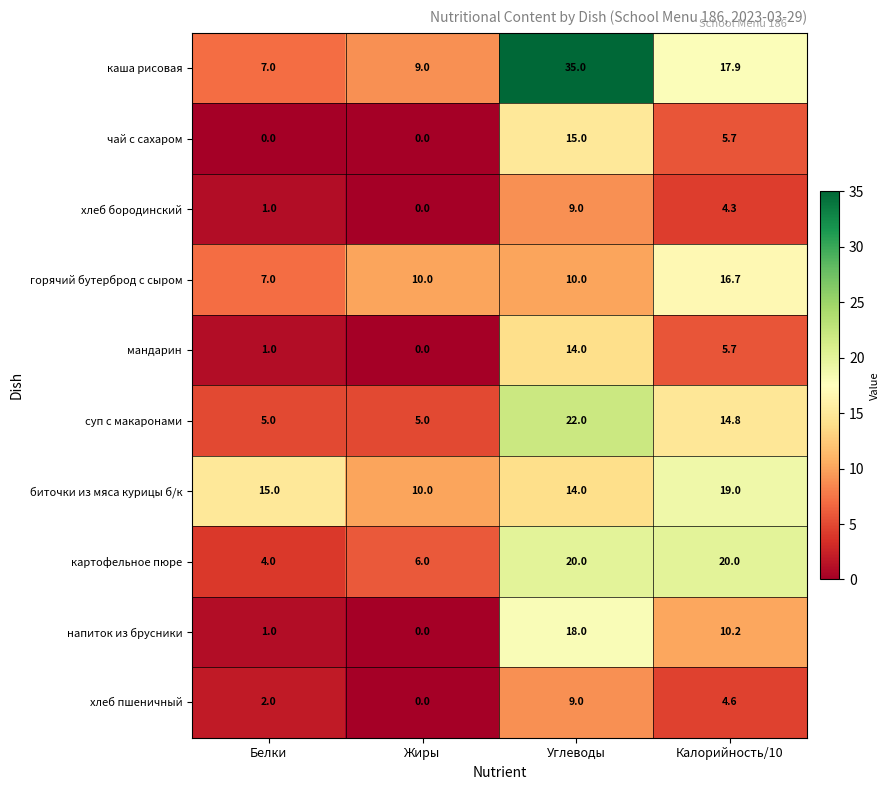

Which series has the largest total across all categories?

каша рисовая